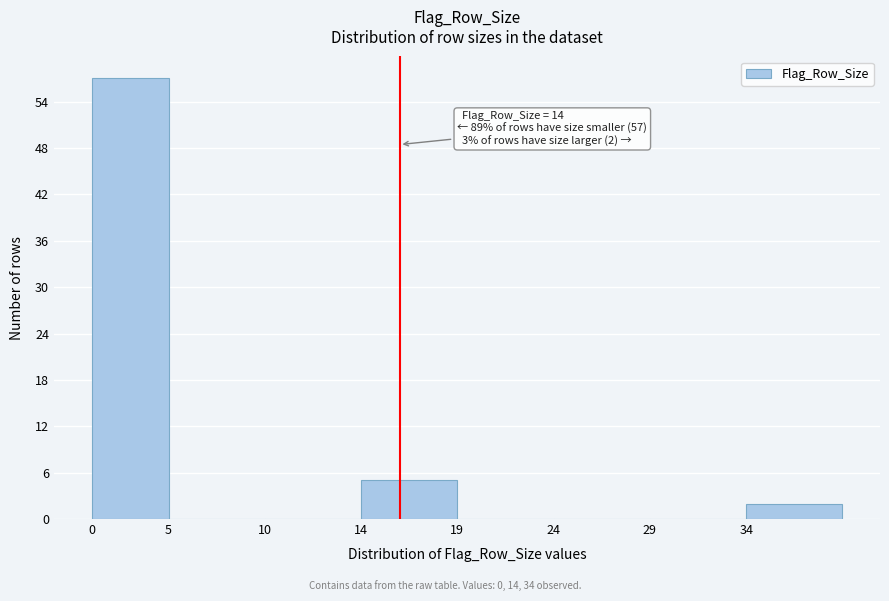

Reading left to right, transcribe all the data shown in this chart.

0=57	5=0	10=0	14=5	19=0	24=0	29=0	34=2